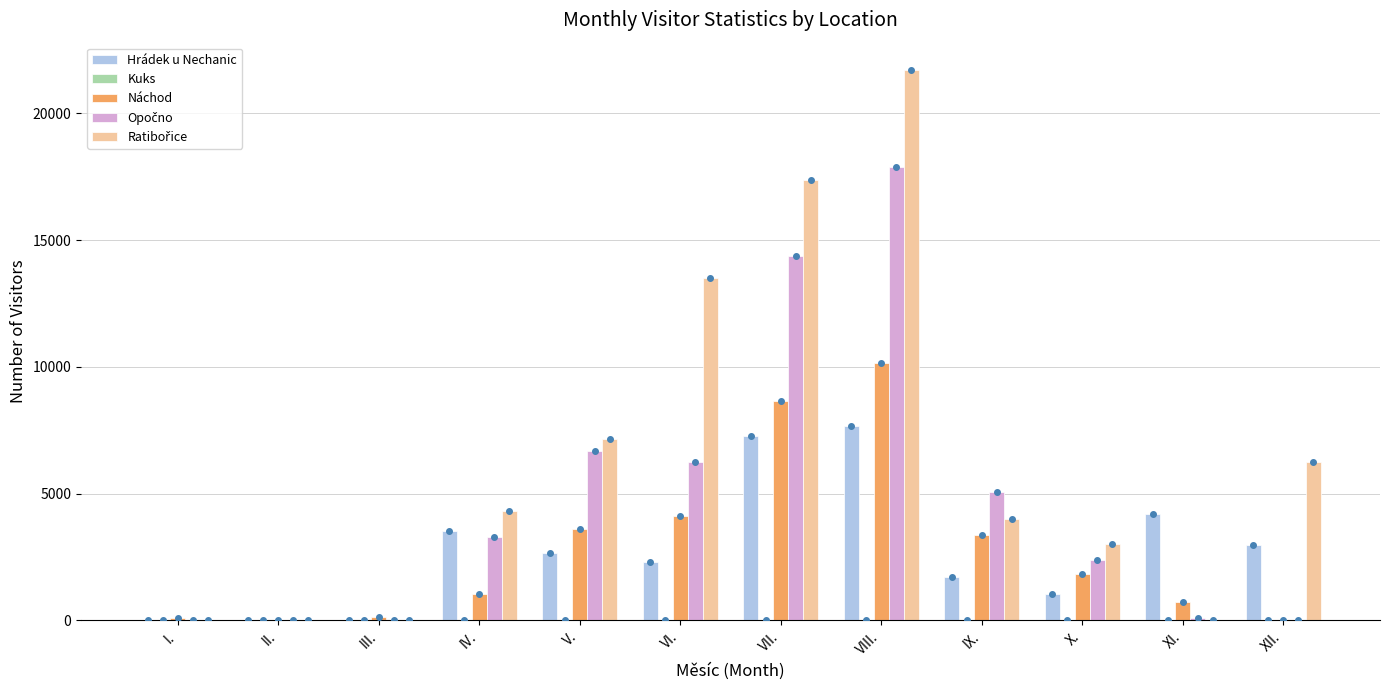

The value of Náchod at VII. is 13424. True or false?

False